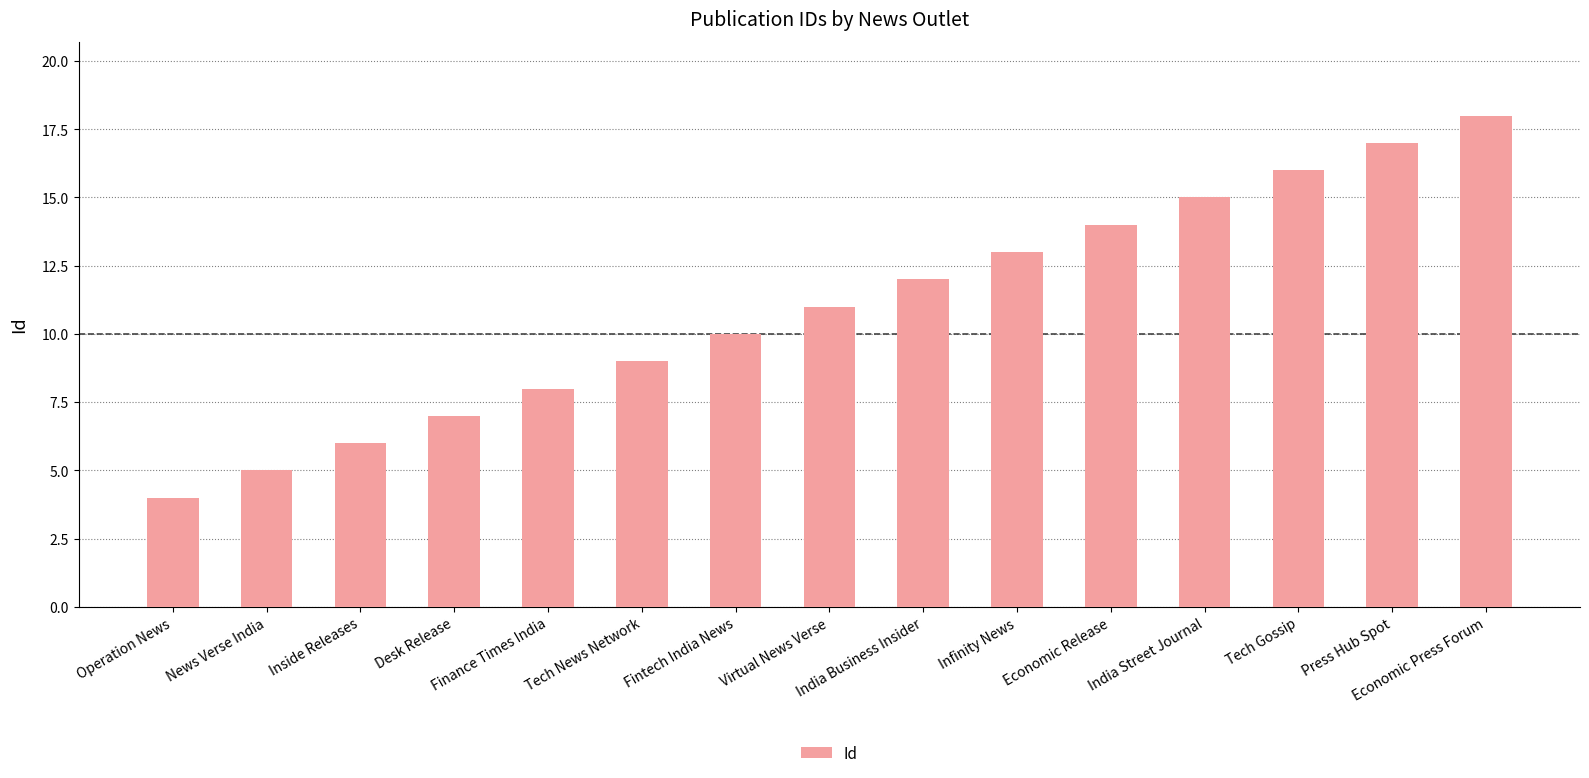

How many data points are less than 11?

7